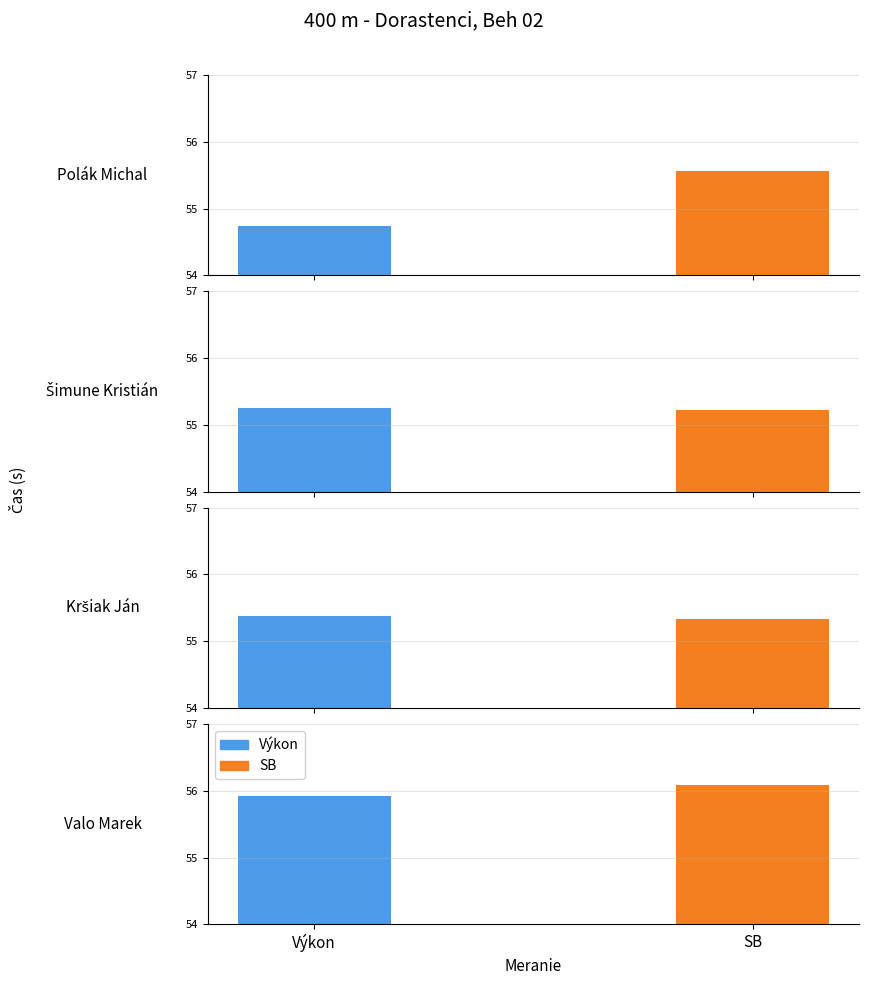

Reading left to right, transcribe all the data shown in this chart.

Výkon: Polák Michal=54.7	Šimune Kristián=55.3	Kršiak Ján=55.4	Valo Marek=55.9
SB: Polák Michal=55.6	Šimune Kristián=55.2	Kršiak Ján=55.3	Valo Marek=56.1